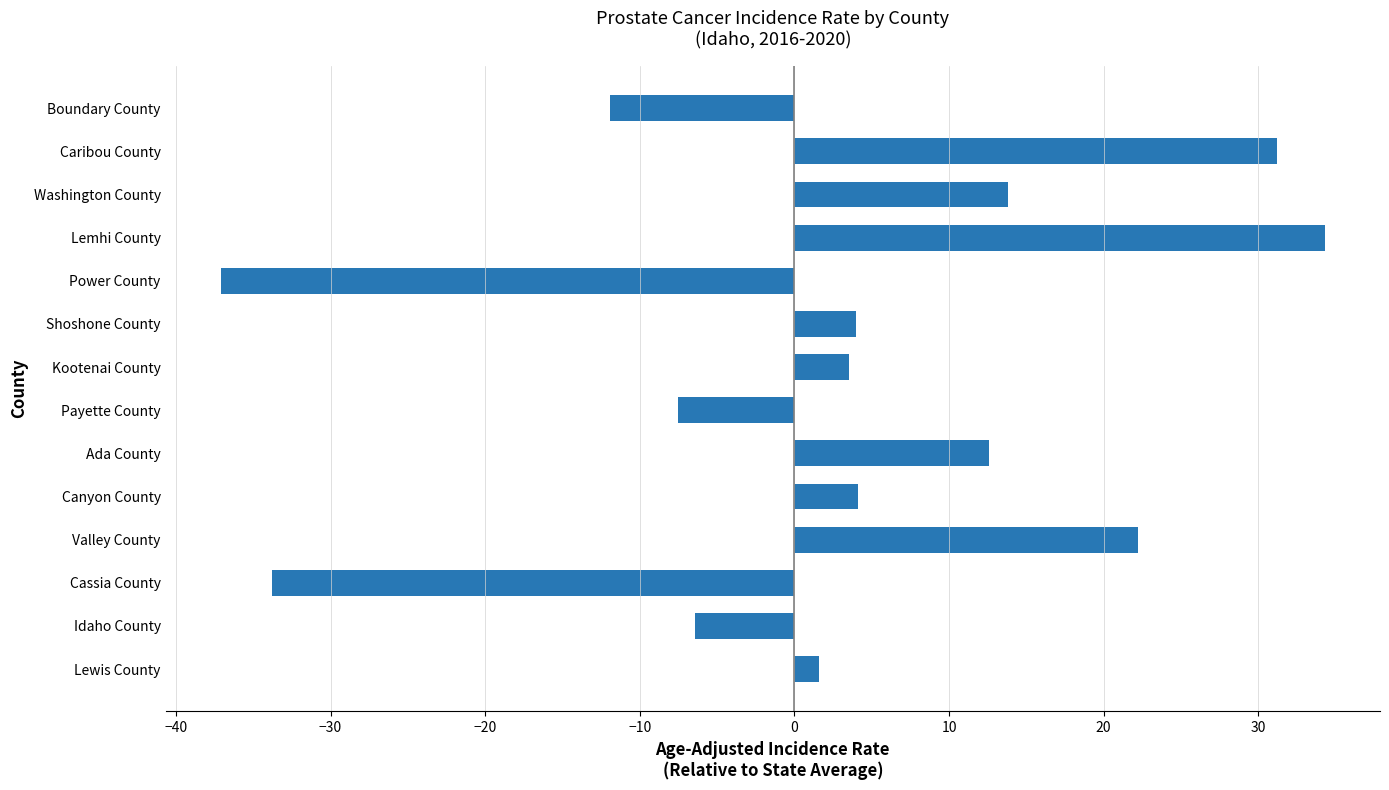

Are the bars grouped side by side (vs. stacked)?

No